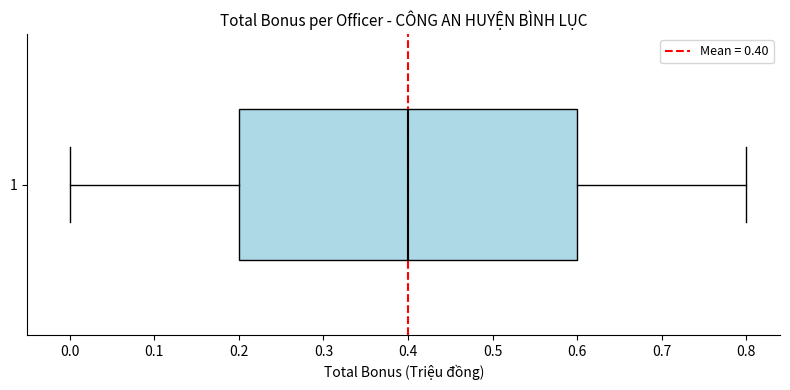

Transcribe this box plot: give where the median line is, the range the box spans, and where the two whiskers end, as read against the x-axis. The values are not printed on the chart, so give them approximately, as read against the axis.

median 0.4, box 0.2 to 0.6, whiskers 0.0 to 0.8